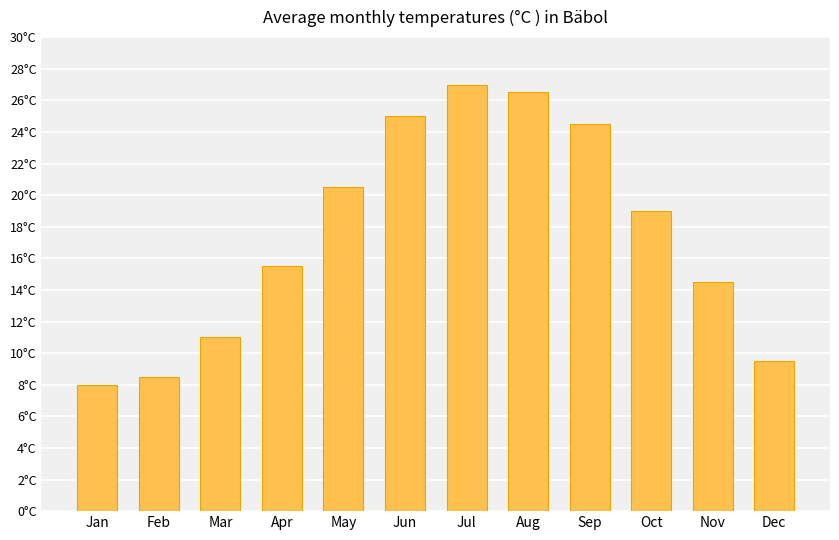

What is the ratio of the value at Jul to the value at Dec?

2.8